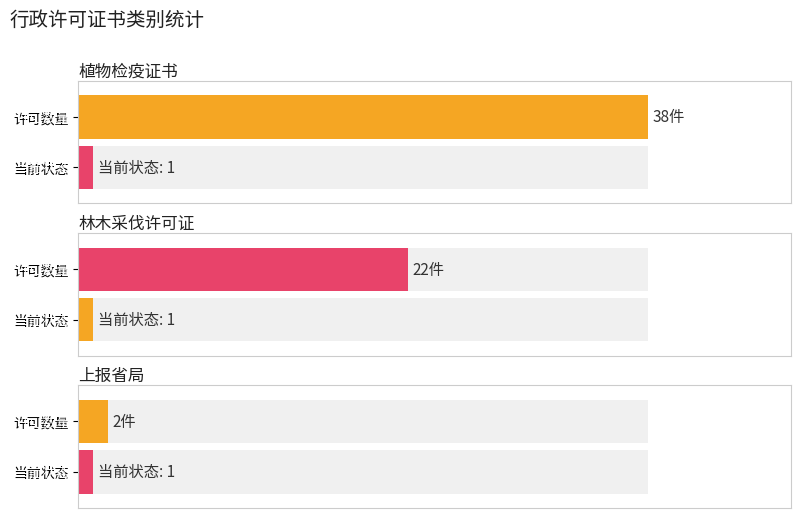

Which series has the widest spread of values?

植物检疫证书